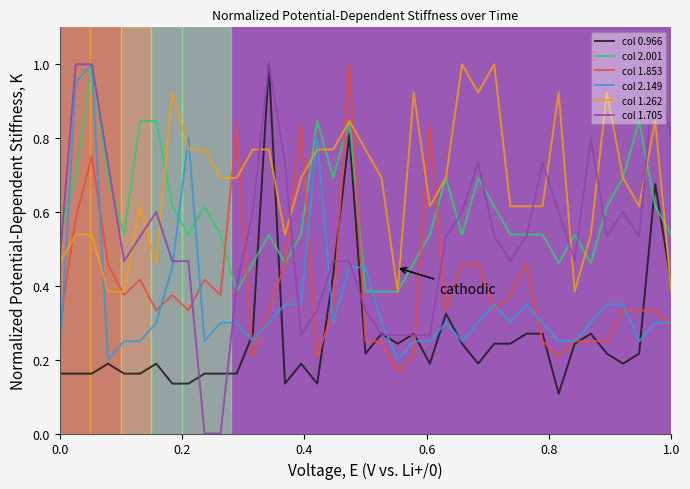

What is the maximum value for col 1.262?

1.0